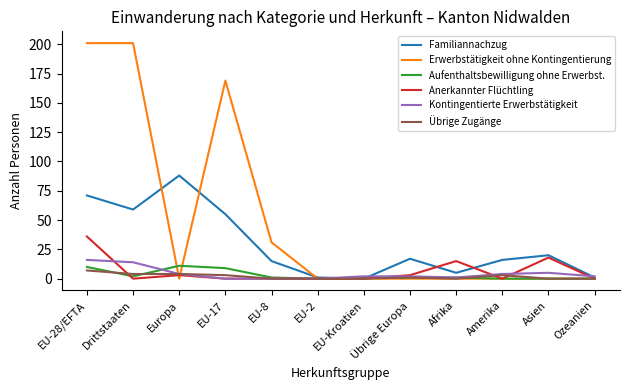

Reading right to left, transcribe all the data shown in this chart.

Familiannachzug: Ozeanien=1	Asien=20	Amerika=16	Afrika=5	Übrige Europa=17	EU-Kroatien=0	EU-2=1	EU-8=15	EU-17=55	Europa=88	Drittstaaten=59	EU-28/EFTA=71
Erwerbstätigkeit ohne Kontingentierung: Ozeanien=0	Asien=0	Amerika=0	Afrika=0	Übrige Europa=0	EU-Kroatien=0	EU-2=0	EU-8=31	EU-17=169	Europa=0	Drittstaaten=201	EU-28/EFTA=201
Aufenthaltsbewilligung ohne Erwerbst.: Ozeanien=0	Asien=0	Amerika=0	Afrika=1	Übrige Europa=1	EU-Kroatien=1	EU-2=0	EU-8=1	EU-17=9	Europa=11	Drittstaaten=2	EU-28/EFTA=10
Anerkannter Flüchtling: Ozeanien=0	Asien=18	Amerika=0	Afrika=15	Übrige Europa=3	EU-Kroatien=0	EU-2=0	EU-8=0	EU-17=0	Europa=3	Drittstaaten=0	EU-28/EFTA=36
Kontingentierte Erwerbstätigkeit: Ozeanien=2	Asien=5	Amerika=4	Afrika=1	Übrige Europa=2	EU-Kroatien=2	EU-2=0	EU-8=0	EU-17=0	Europa=4	Drittstaaten=14	EU-28/EFTA=16
Übrige Zugänge: Ozeanien=0	Asien=0	Amerika=3	Afrika=0	Übrige Europa=1	EU-Kroatien=0	EU-2=0	EU-8=0	EU-17=3	Europa=4	Drittstaaten=4	EU-28/EFTA=7